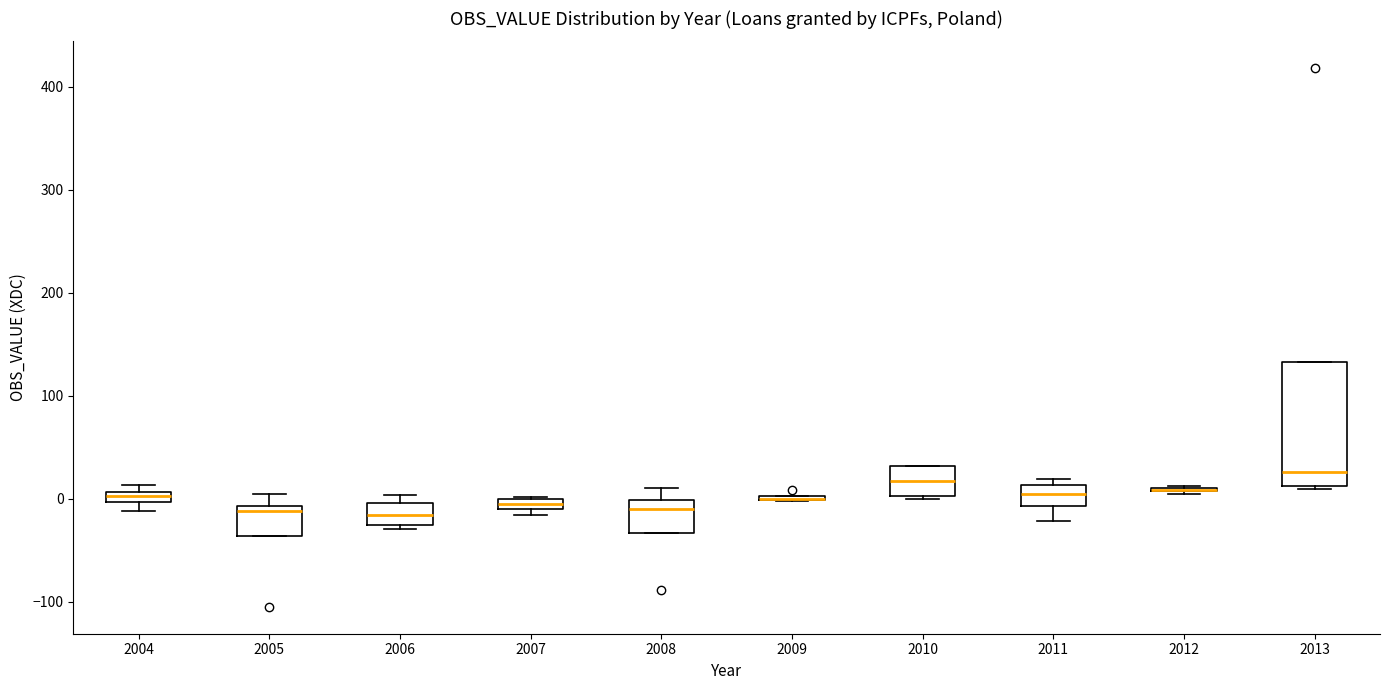

Where is the lower edge of the box at x = 2004 on the y-axis? The values are not printed on the chart, so give them approximately, as read against the axis.

0